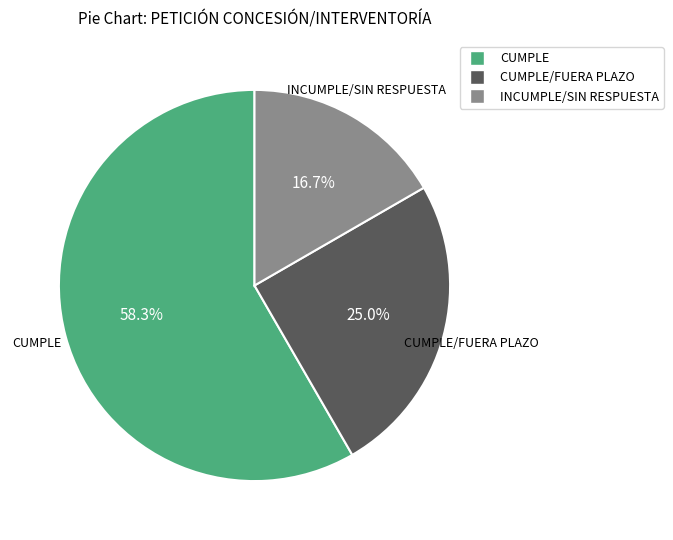

Which has a higher value, CUMPLE/FUERA PLAZO or INCUMPLE/SIN RESPUESTA?

CUMPLE/FUERA PLAZO